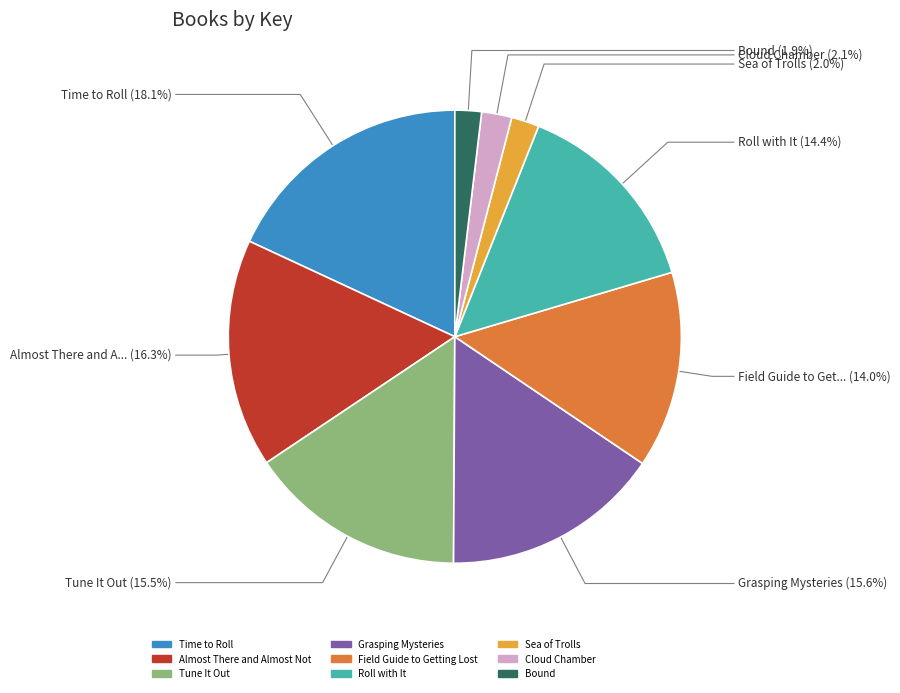

How many segments does this pie chart have?

9